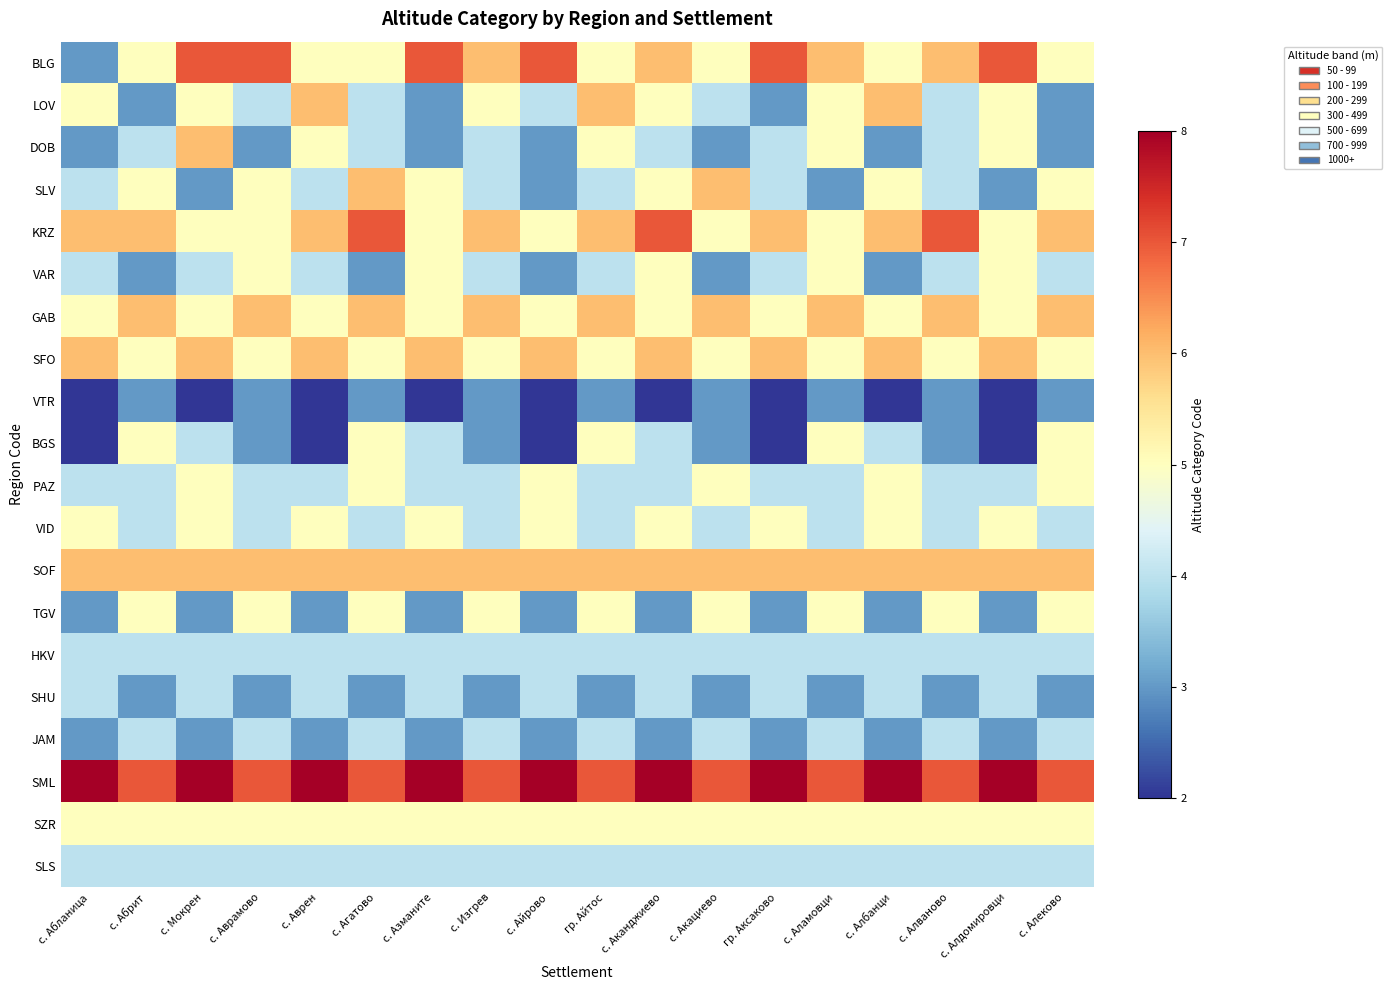

Which series has the largest total across all categories?

SML